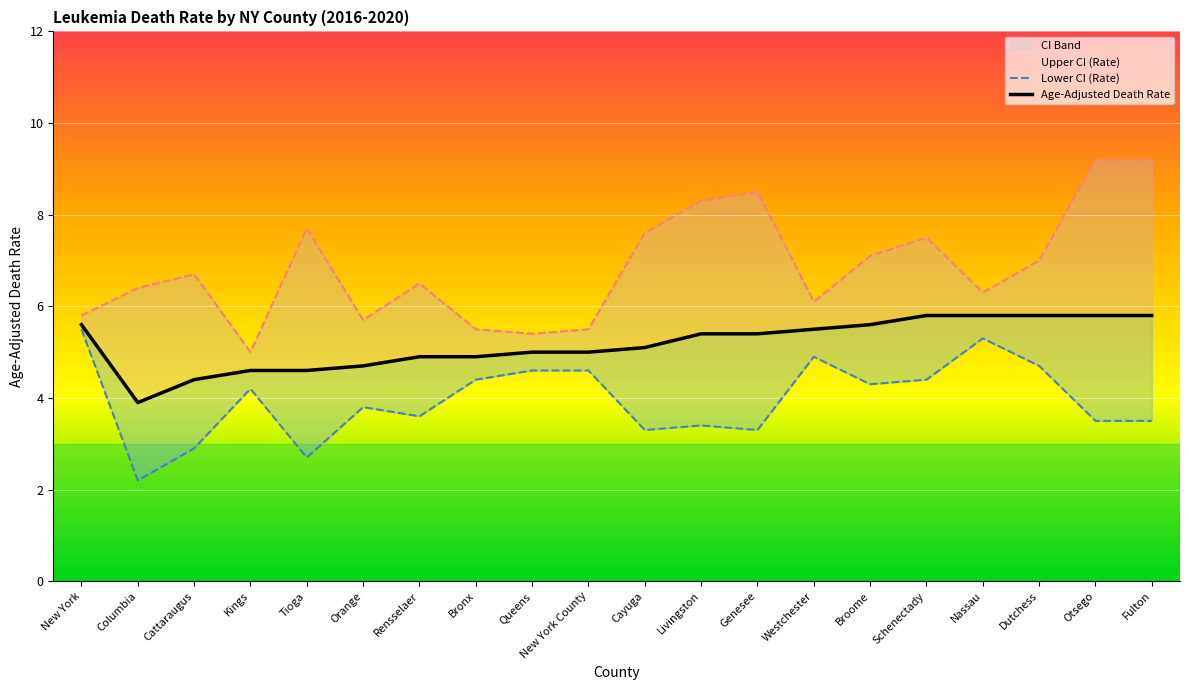

Between Orange and Rensselaer, which series saw the biggest shift?

Upper CI (Rate)